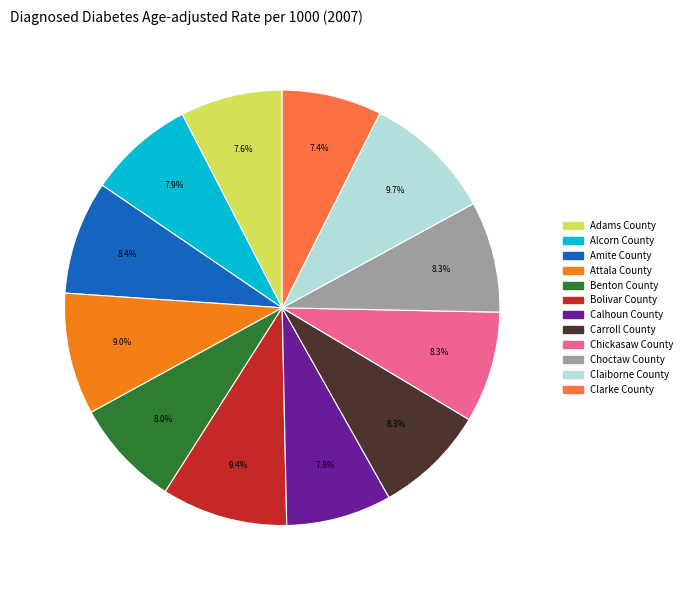

Does Attala County represent more than half of the total?

No